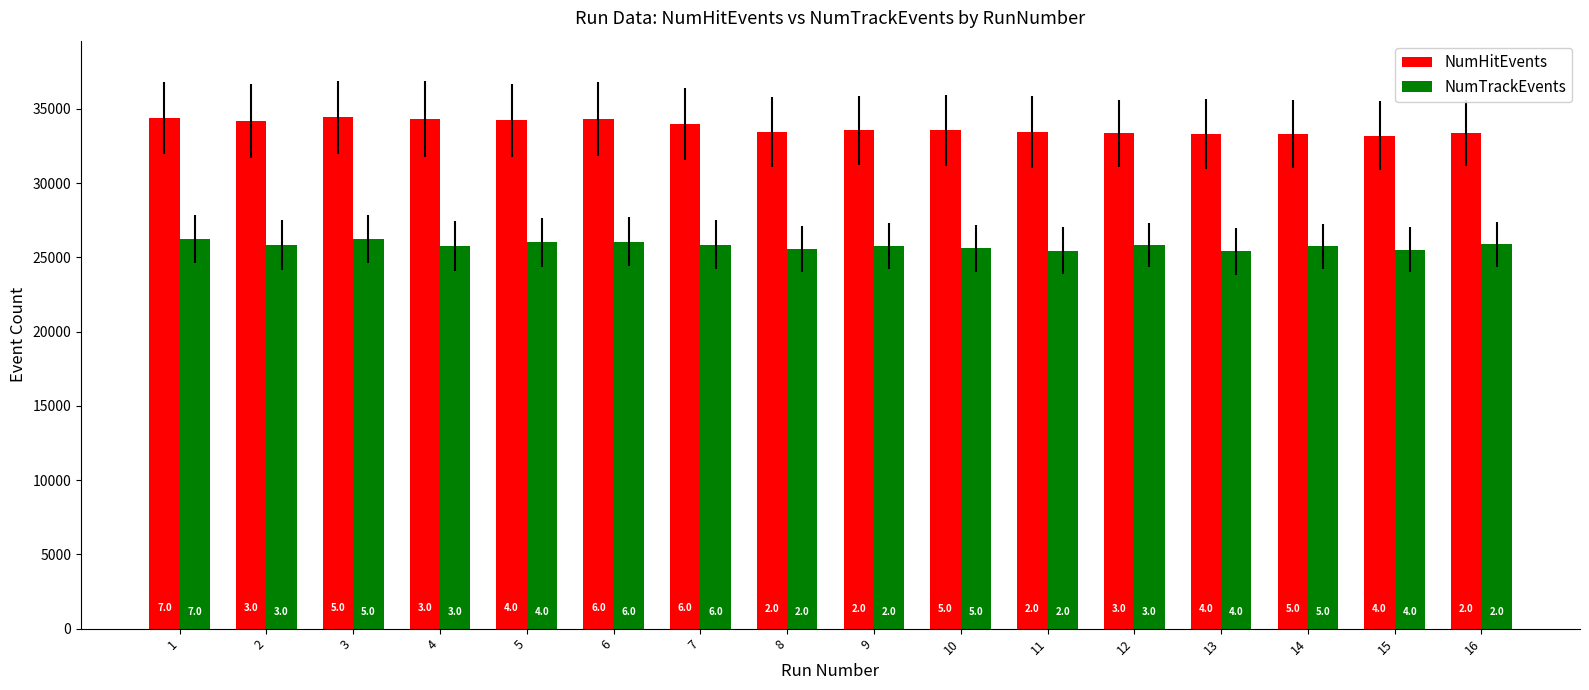

List the series in order of their peak value, highest first.

NumHitEvents, NumTrackEvents